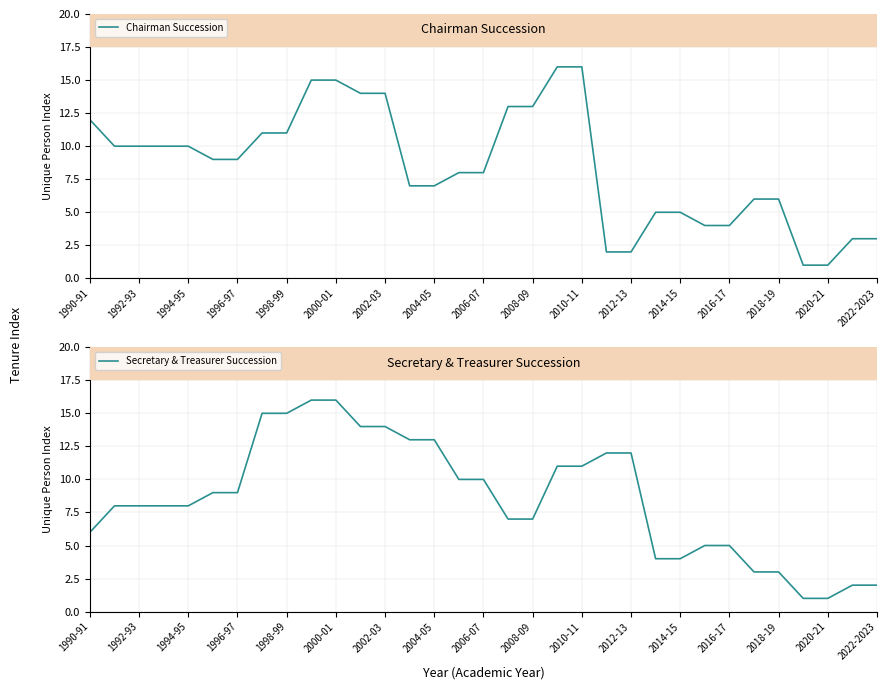

What is the average value of the Chairman Succession series?

8